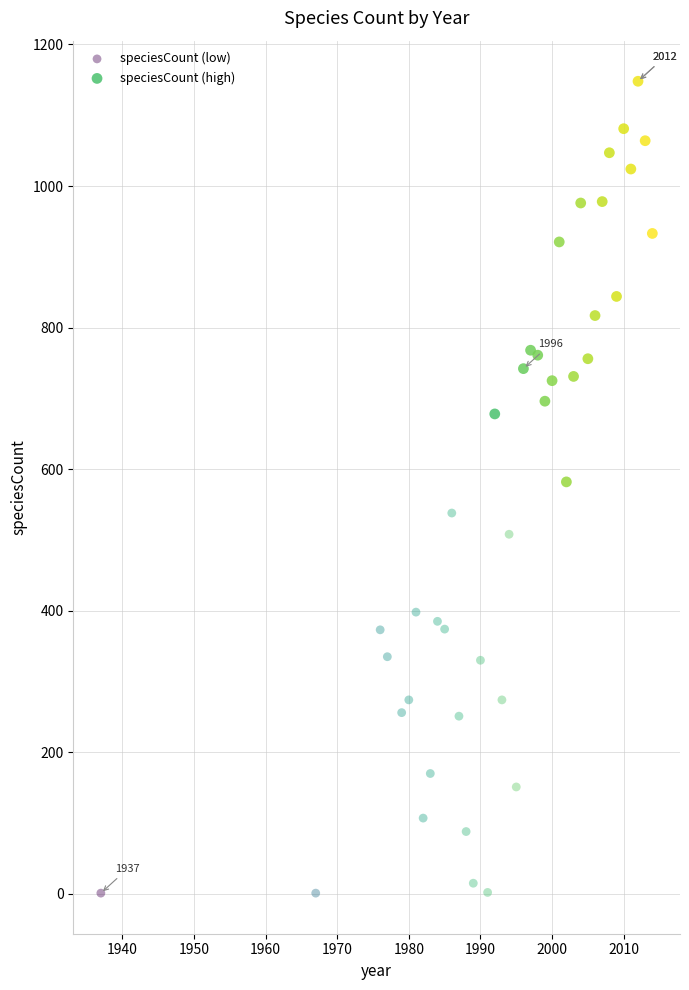

Which series has the widest spread of Y values?

speciesCount (high)